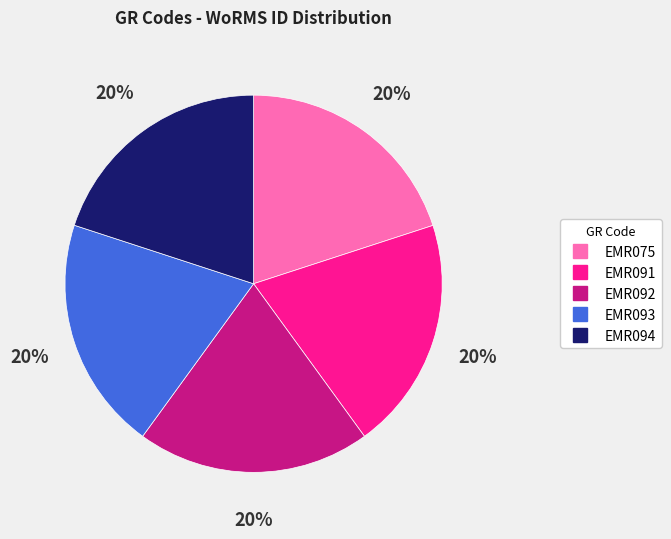

Does any single category account for the majority?

No